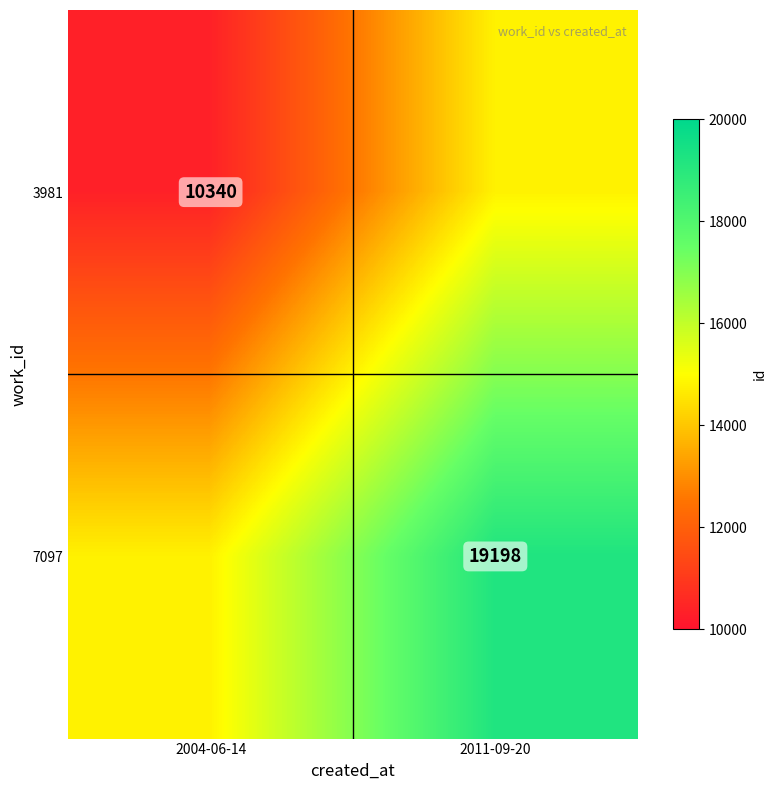

True or false: 3981 has a value of 10340 at 2004-06-14.

True